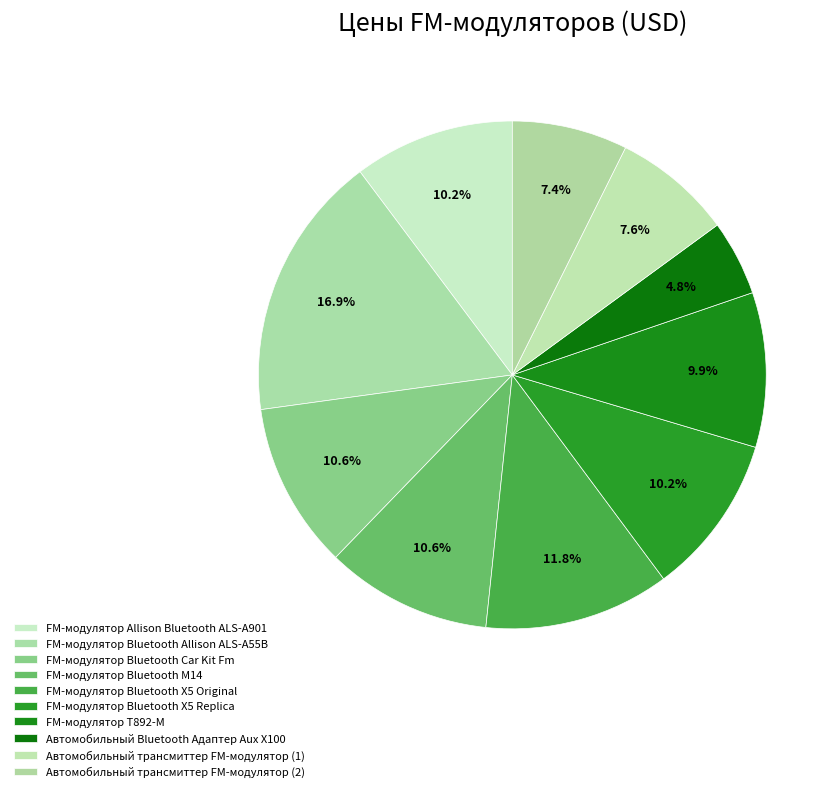

Is there a majority slice in this chart?

No